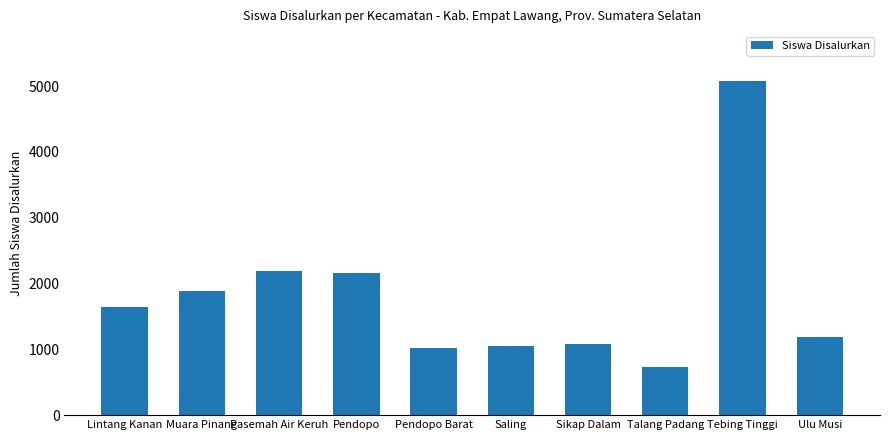

The chart shows a value of 620 at Muara Pinang. True or false?

False